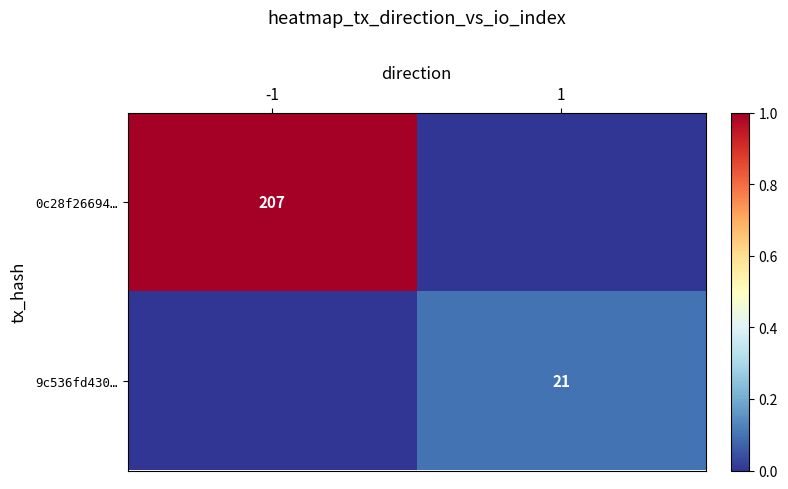

True or false: 0c28f26694… has a value of 207 at -1.

True